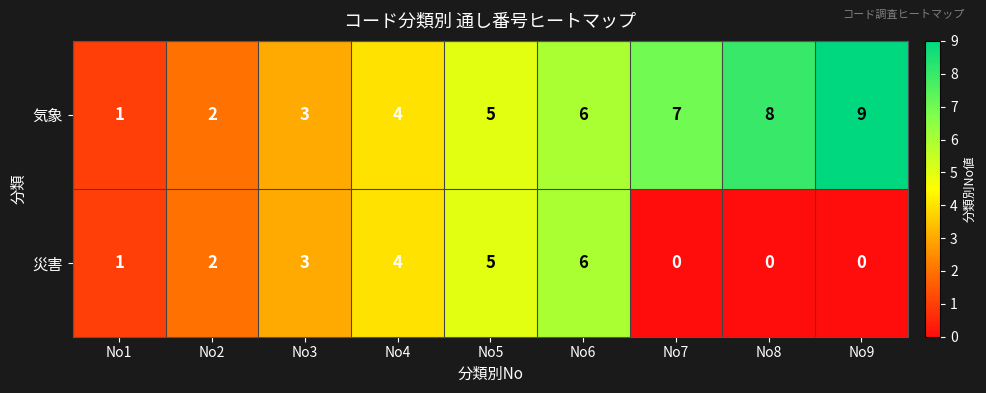

What is the average value of the 気象 series?

5